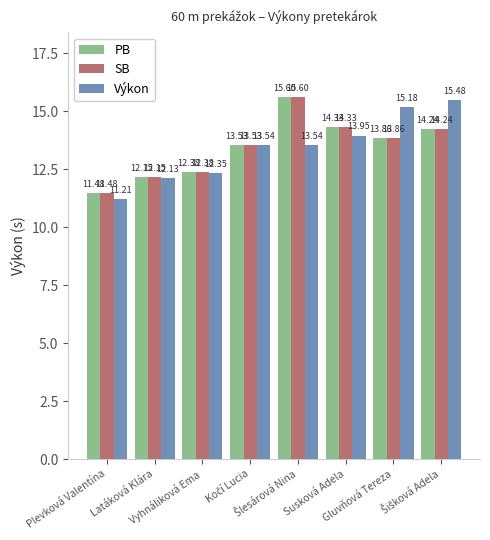

What is the average value of the PB series?

13.4